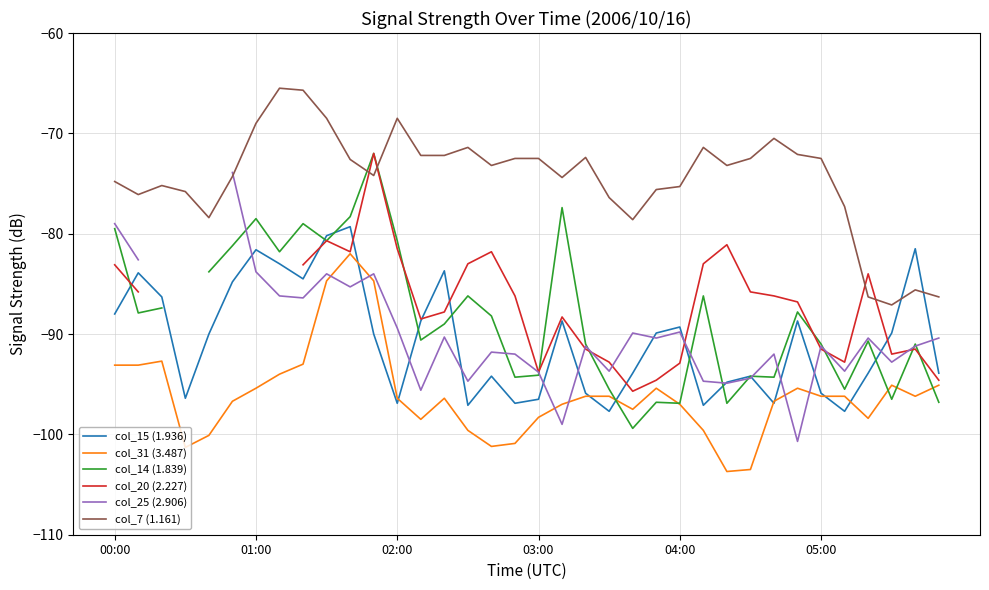

What position from the right is 33?

3